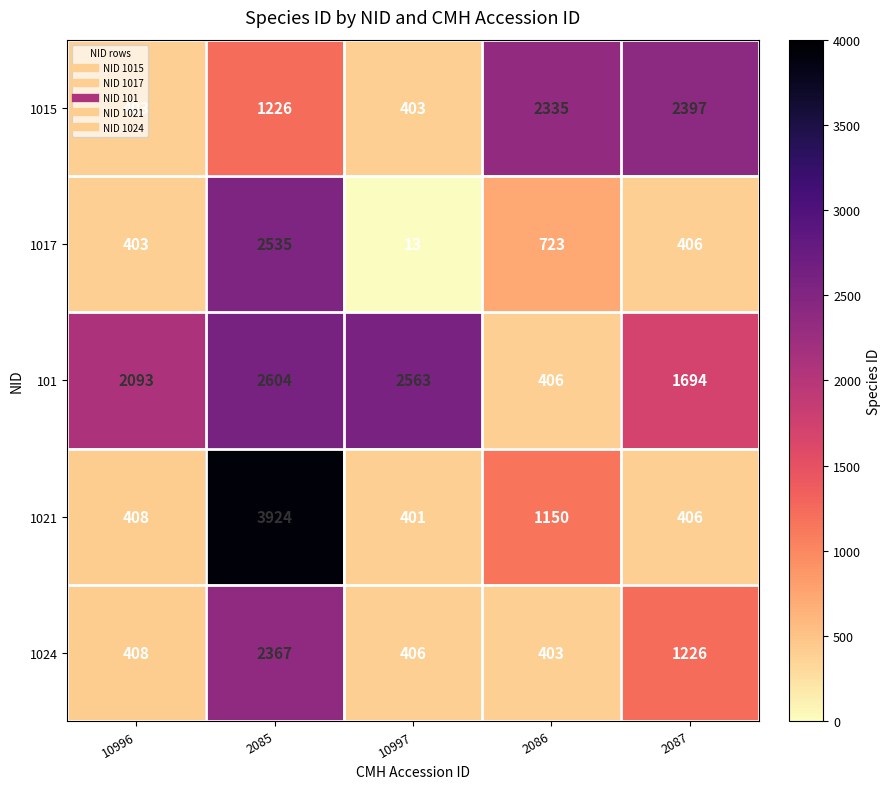

Which series has the largest total across all categories?

101